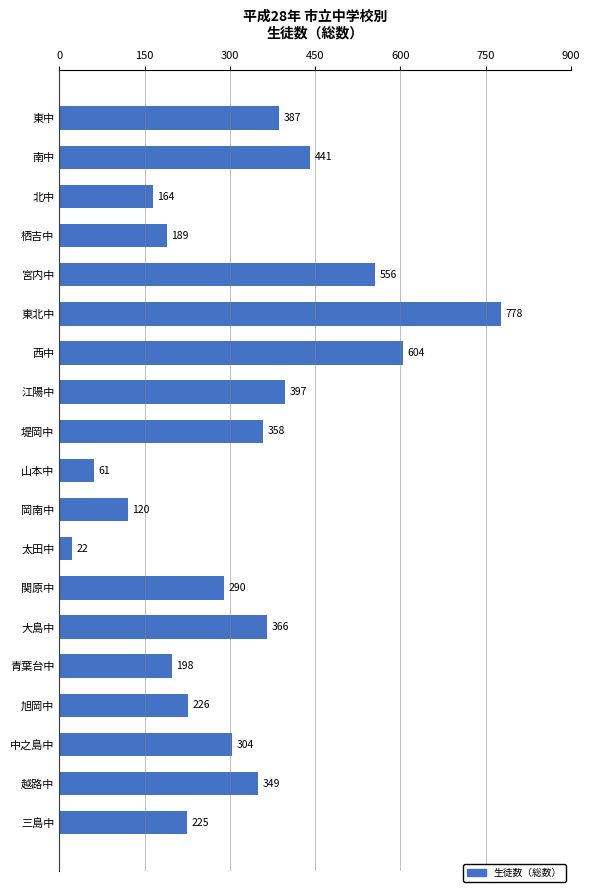

Between 南中 and 三島中, which is larger?

南中